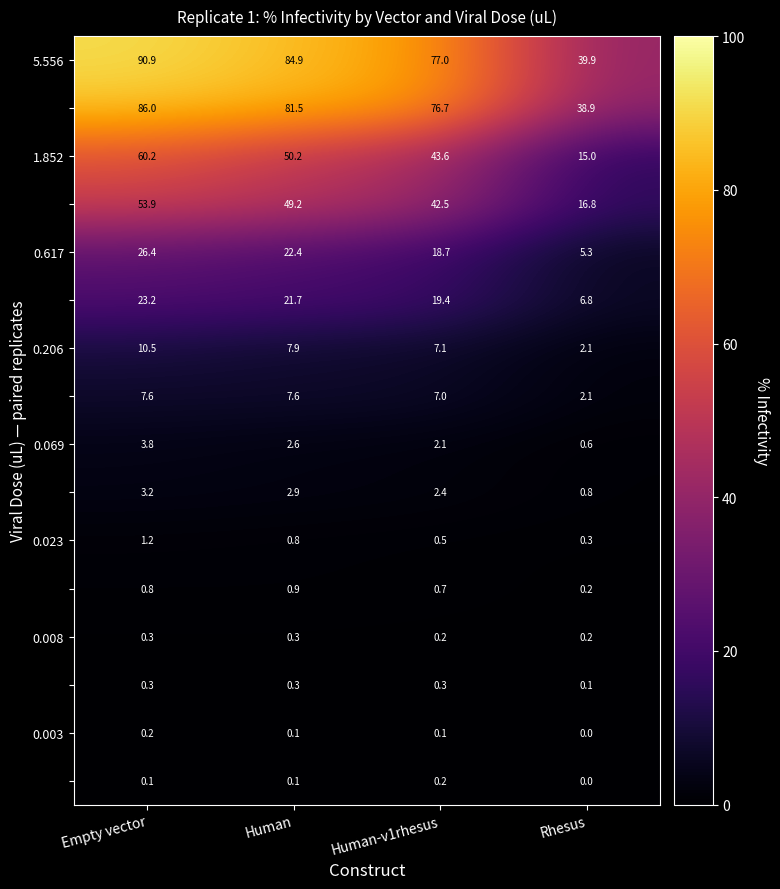

What is the difference between the highest and lowest values at Empty vector?

90.8